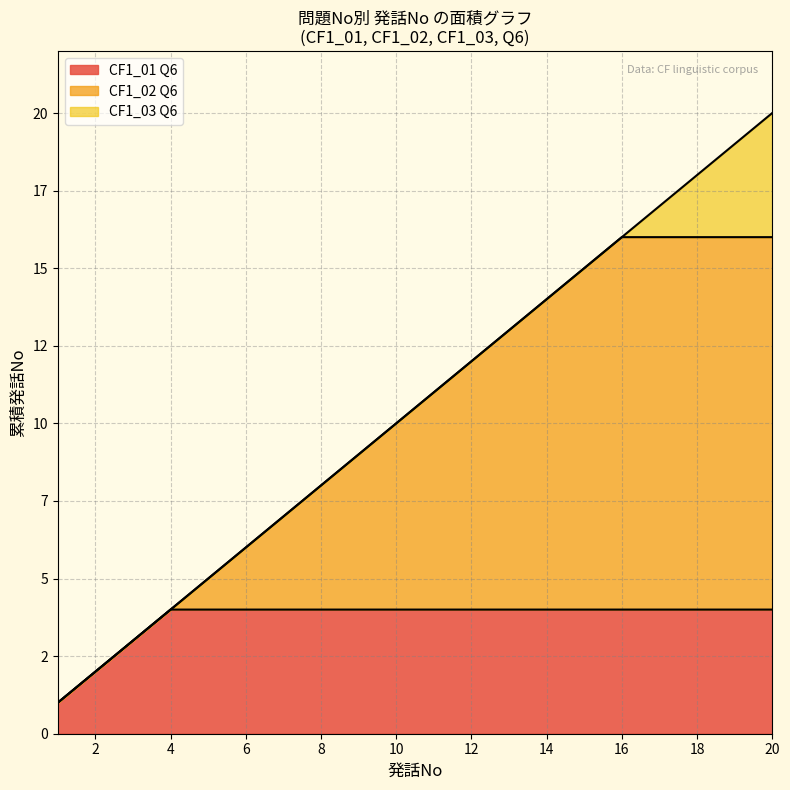

Does the chart have visible grid lines?

Yes